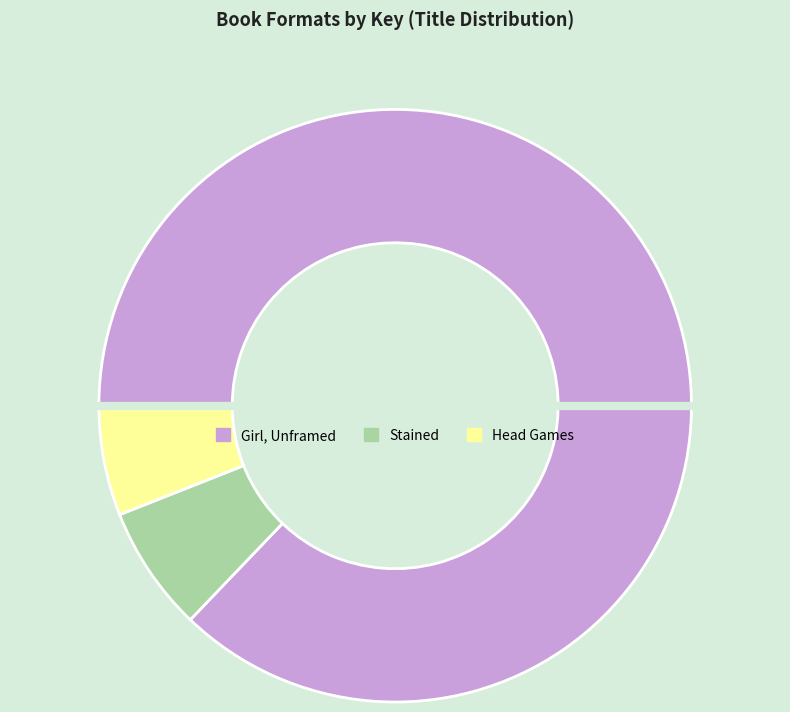

Is there any slice that represents more than half of the pie?

Yes